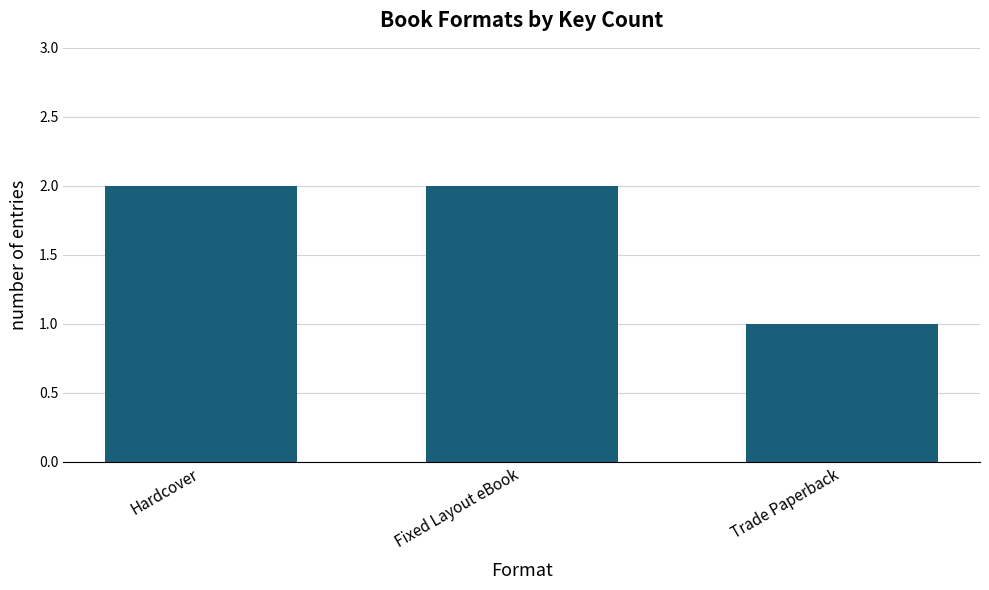

What is the average value?

2